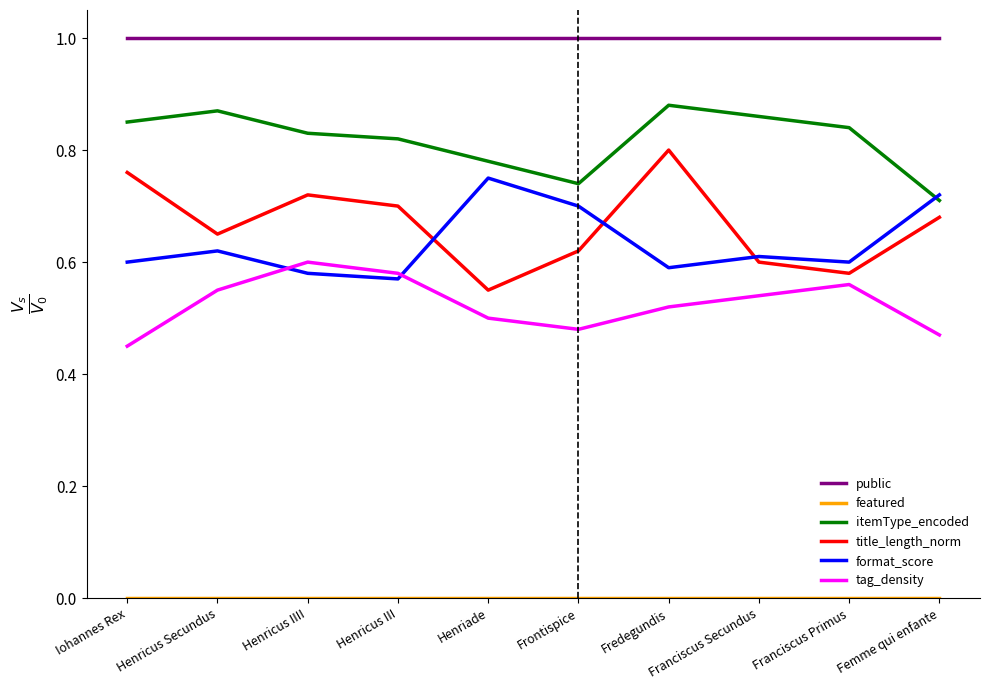

True or false: tag_density has a value of 0.6 at Franciscus Primus.

True